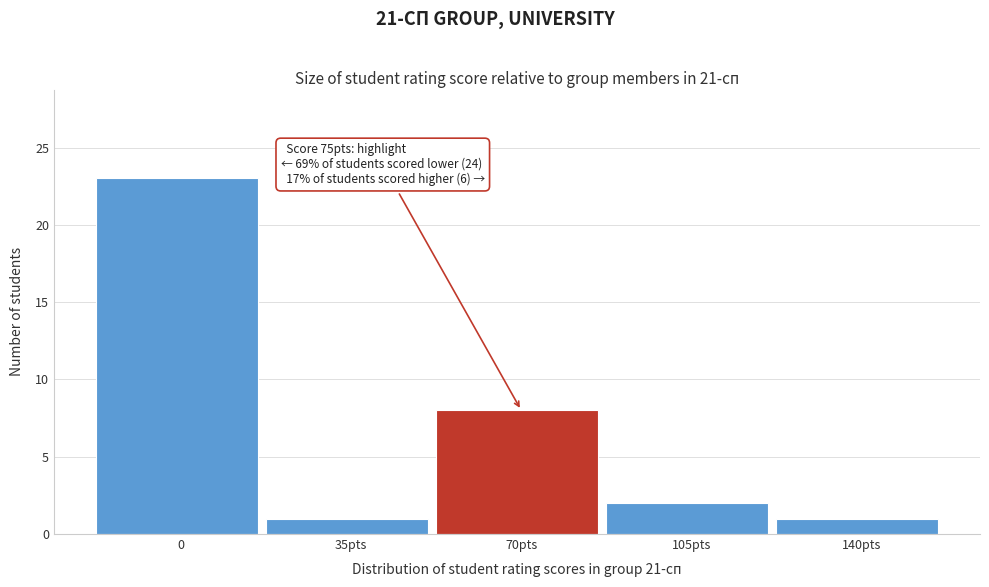

Reading left to right, what are all the values shown in this chart?

0=23	35pts=1	70pts=8	105pts=2	140pts=1